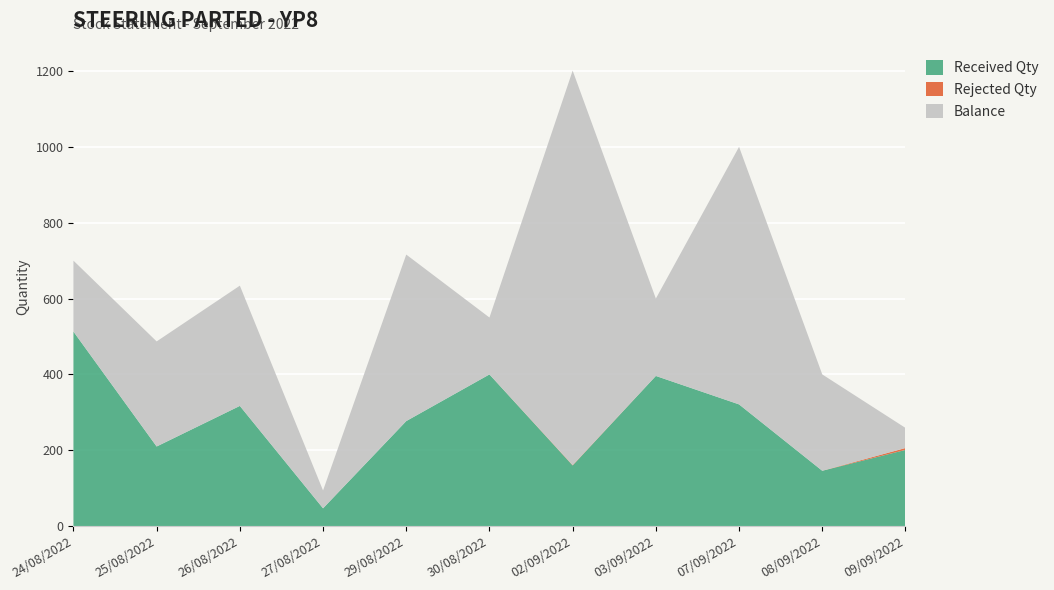

Reading right to left, what are all the values shown in this chart?

Received Qty: 09/09/2022=201	08/09/2022=146	07/09/2022=321	03/09/2022=396	02/09/2022=160	30/08/2022=400	29/08/2022=277	27/08/2022=47	26/08/2022=317	25/08/2022=210	24/08/2022=513
Rejected Qty: 09/09/2022=5	08/09/2022=0	07/09/2022=0	03/09/2022=0	02/09/2022=1	30/08/2022=0	29/08/2022=0	27/08/2022=0	26/08/2022=0	25/08/2022=0	24/08/2022=0
Balance: 09/09/2022=53	08/09/2022=254	07/09/2022=679	03/09/2022=204	02/09/2022=1040	30/08/2022=150	29/08/2022=439	27/08/2022=47	26/08/2022=317	25/08/2022=277	24/08/2022=187